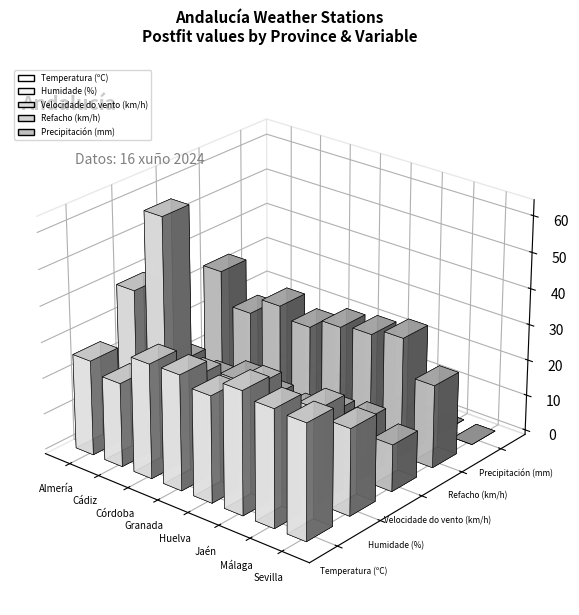

Which series changed the most between Cádiz and Jaén?

Humidade (%)